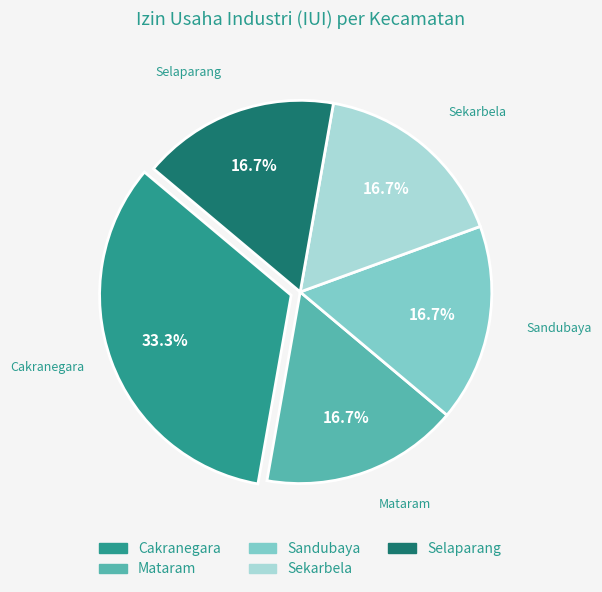

To the nearest percent, what percentage of the pie is Cakranegara?

33%